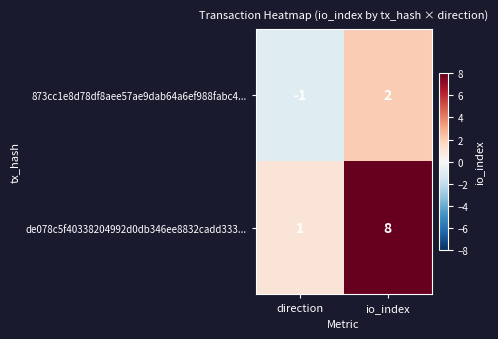

List the series in order of their peak value, highest first.

de078c5f40338204992d0db346ee8832cadd333..., 873cc1e8d78df8aee57ae9dab64a6ef988fabc4...